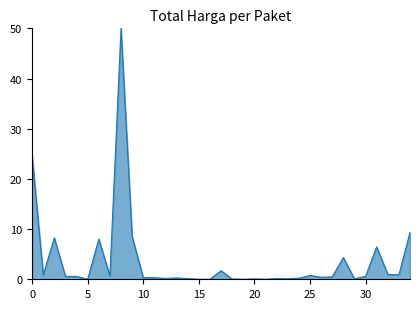

What is the sum of all values?

130.0